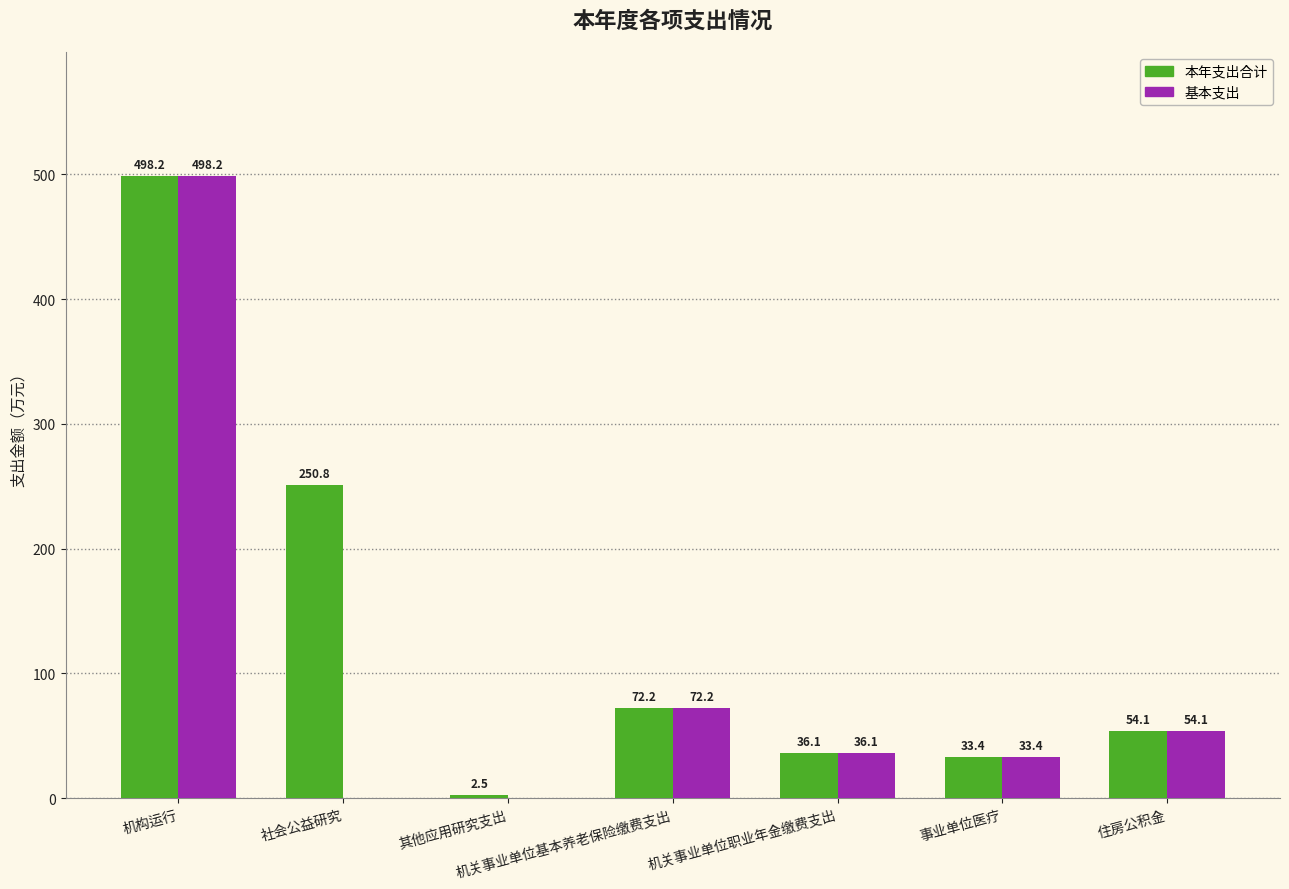

Between 其他应用研究支出 and 住房公积金, which series saw the biggest shift?

基本支出